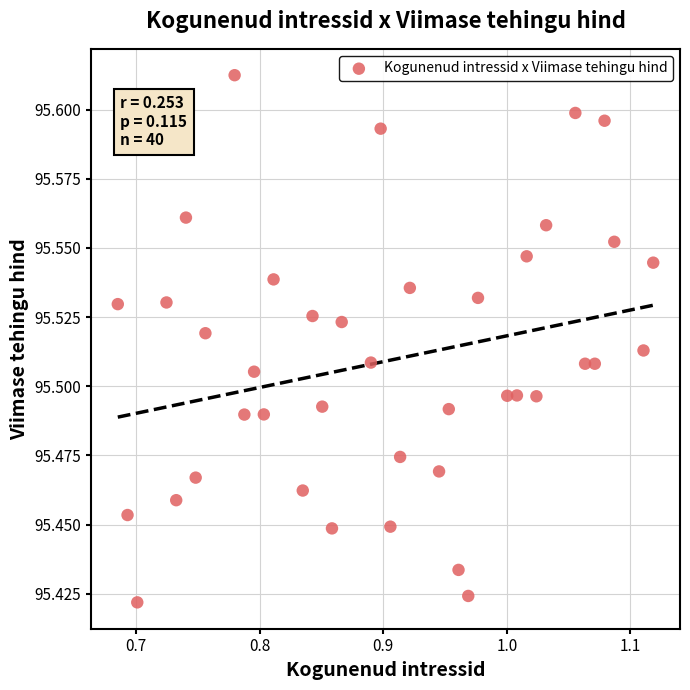

What is the range of X values (max minus min)?

0.4